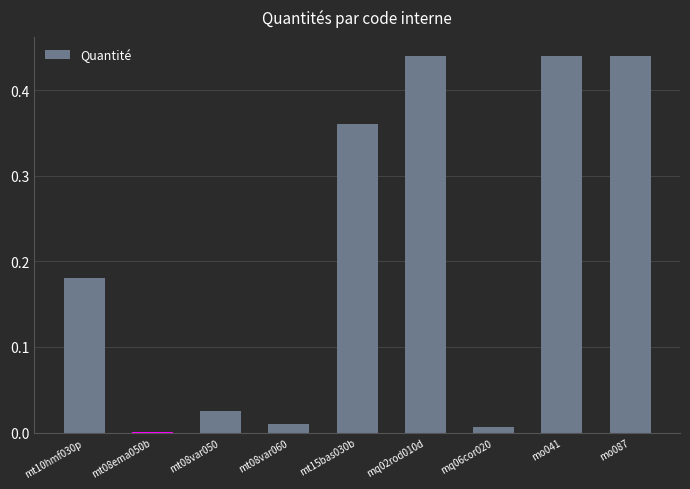

What is the sum of all values?

1.9